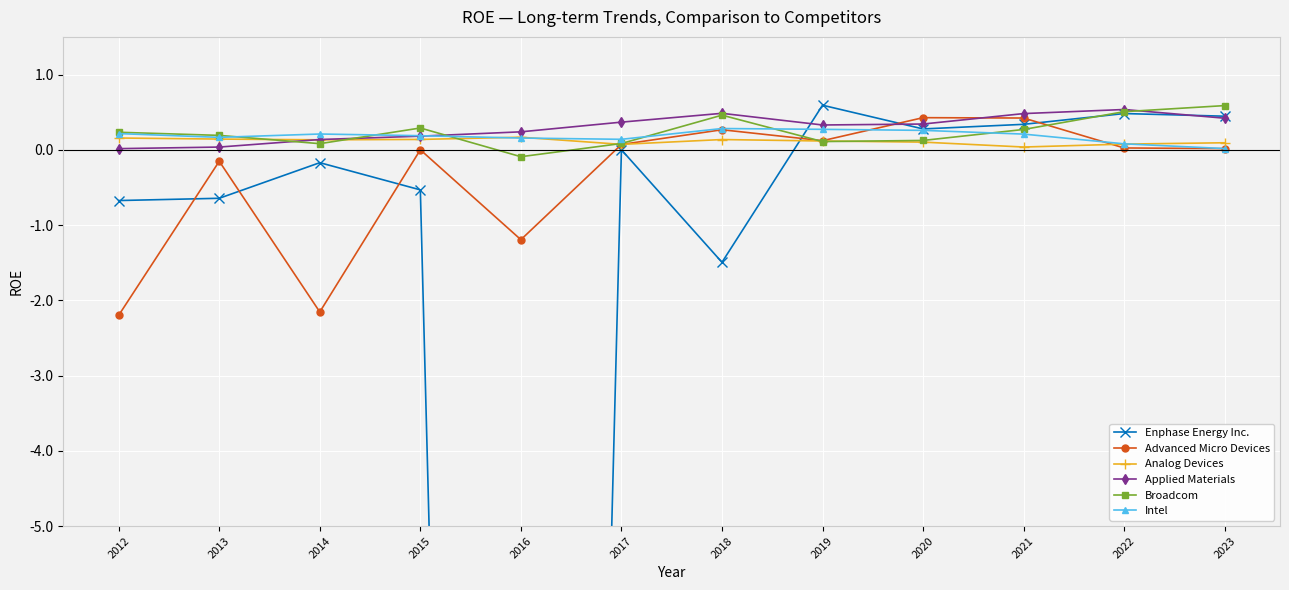

At how many categories does at least one series exceed -31?

12